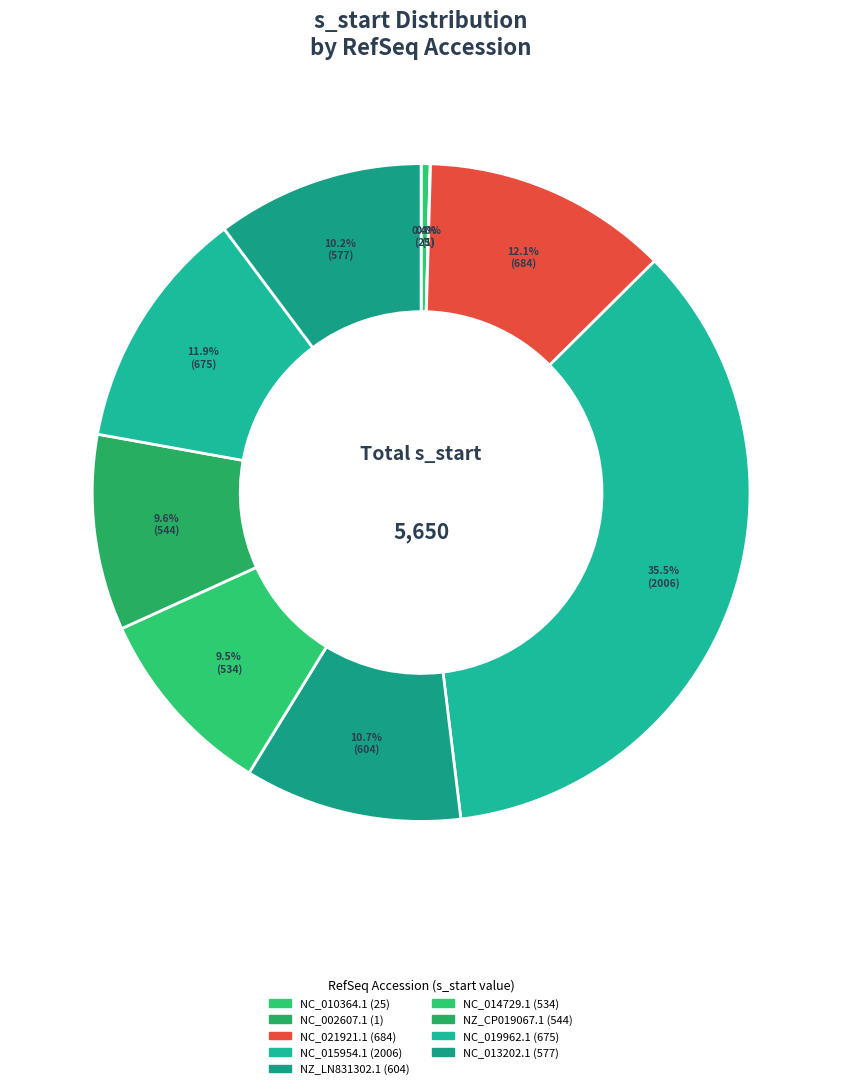

What is the total percentage of NC_021921.1 and NC_015954.1?

47.6%